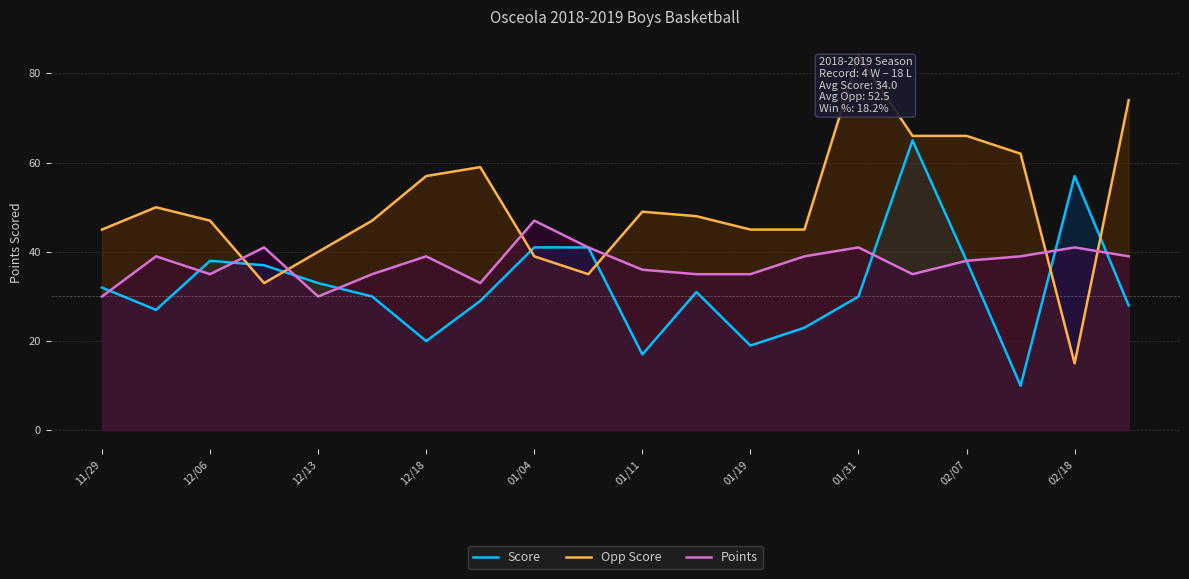

The Points series shows 71 at 12/18. True or false?

False